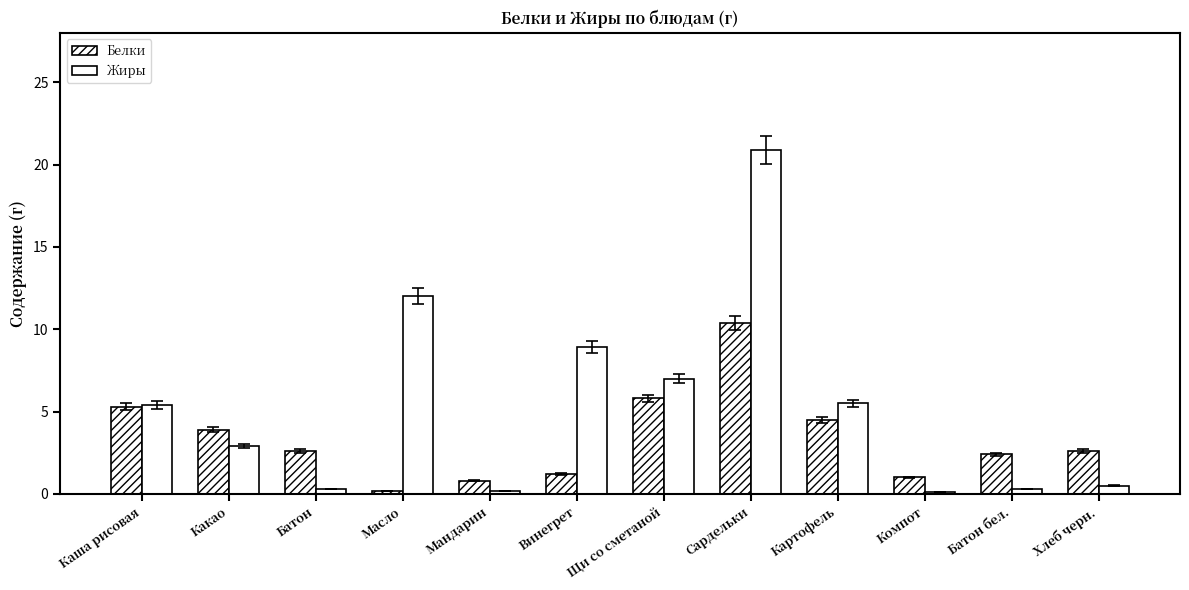

What is the maximum value shown in the chart?

20.9